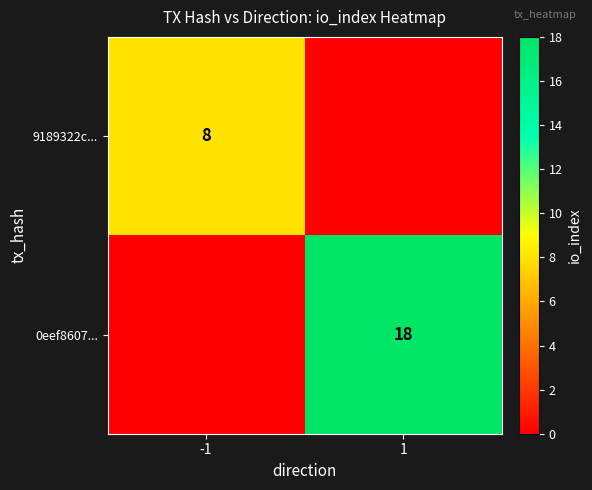

Is it true that 0eef8607... equals 18 at 1?

True